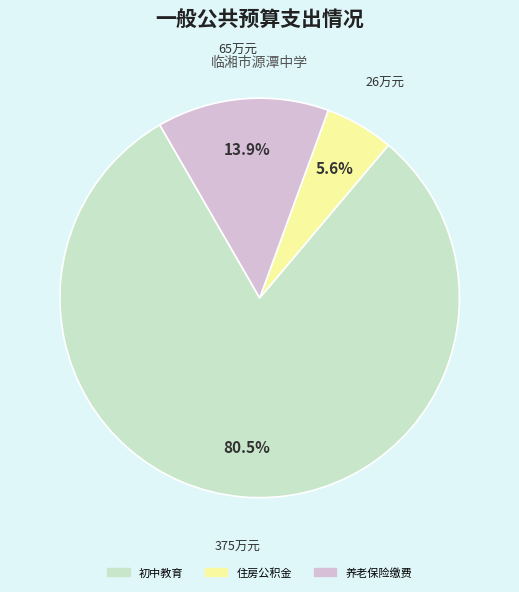

Does any single category account for the majority?

Yes